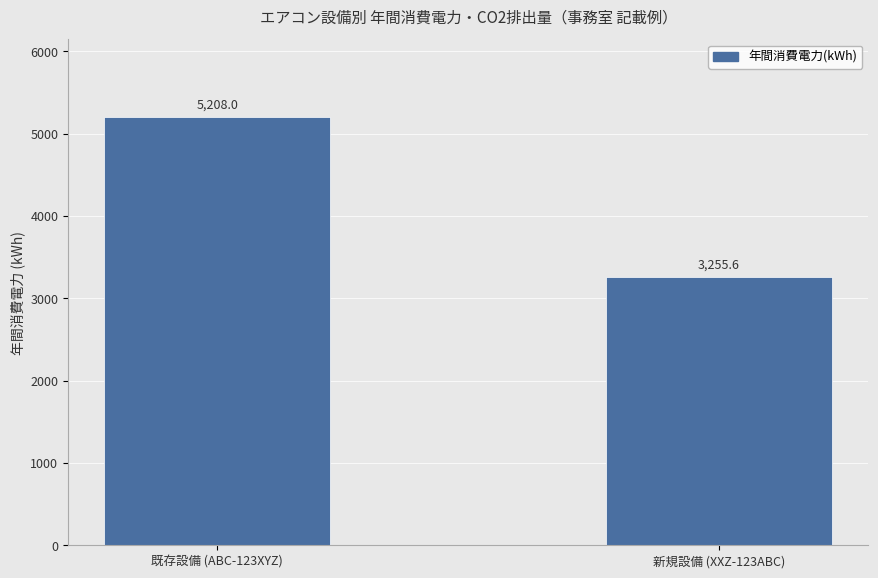

List the labels in order of value, smallest first.

新規設備 (XXZ-123ABC), 既存設備 (ABC-123XYZ)